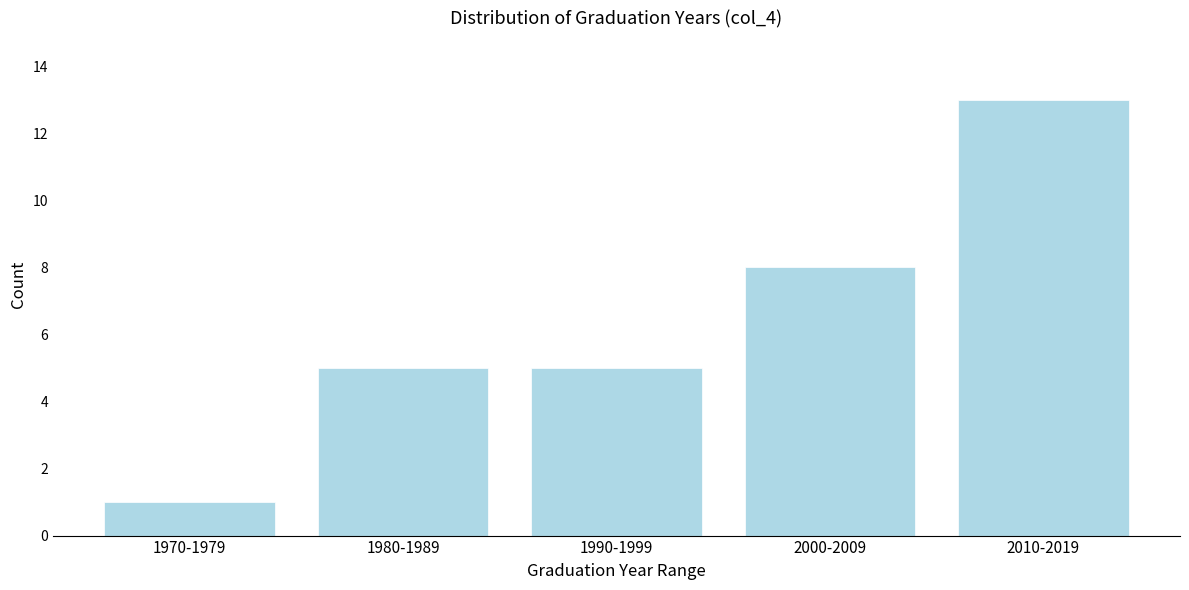

Reading right to left, transcribe all the data shown in this chart.

2010-2019=13	2000-2009=8	1990-1999=5	1980-1989=5	1970-1979=1